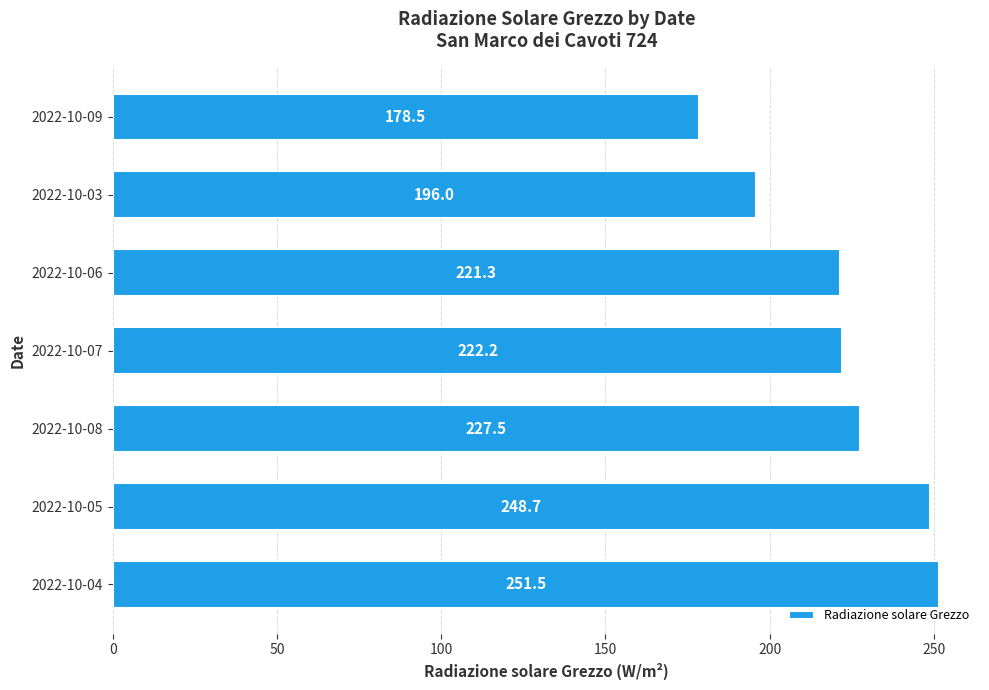

Are the bars grouped side by side (vs. stacked)?

No